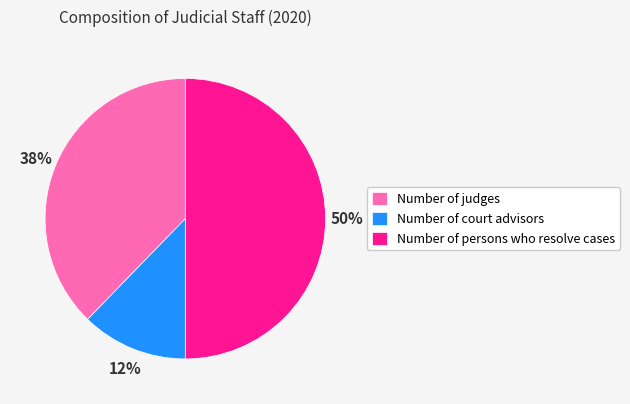

True or false: Number of persons who resolve cases accounts for 57% of the total.

False